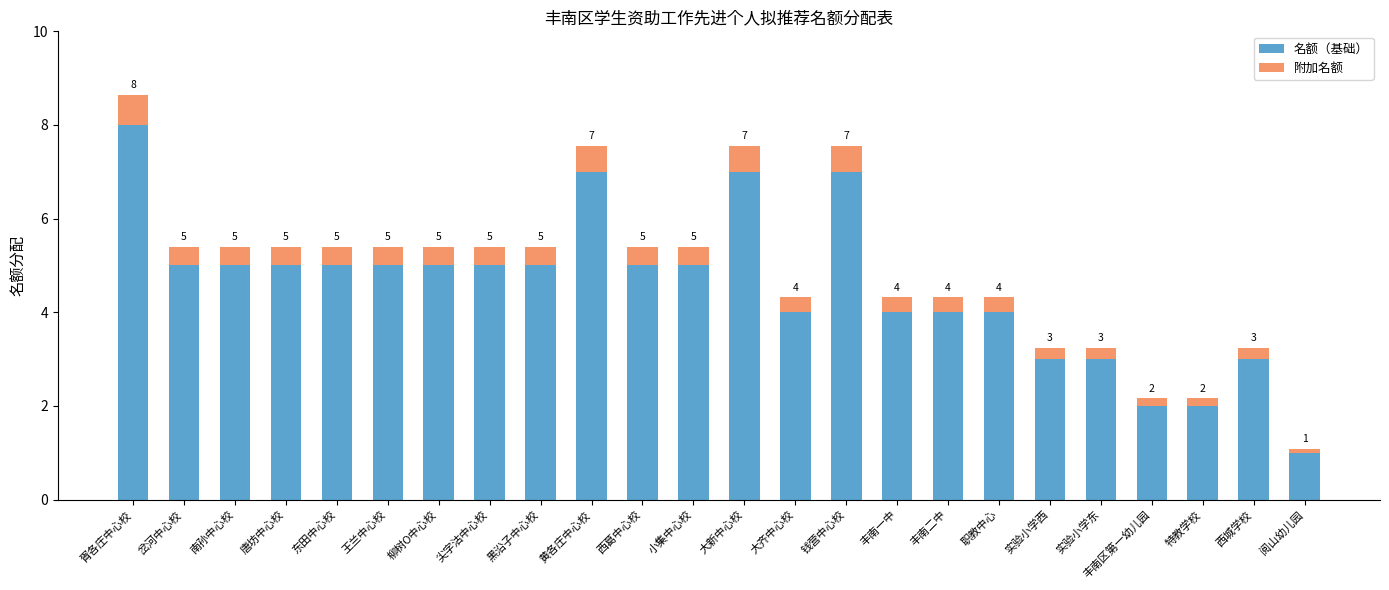

Are the bars grouped side by side (vs. stacked)?

No